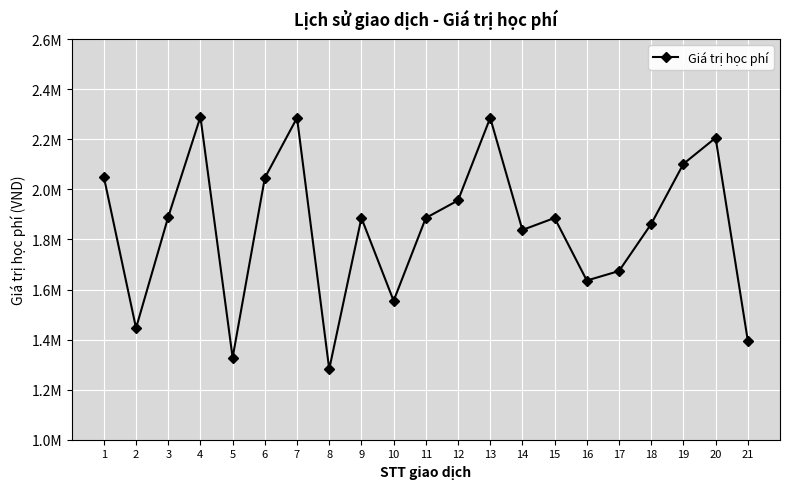

Which has a higher value, 4 or 2?

4